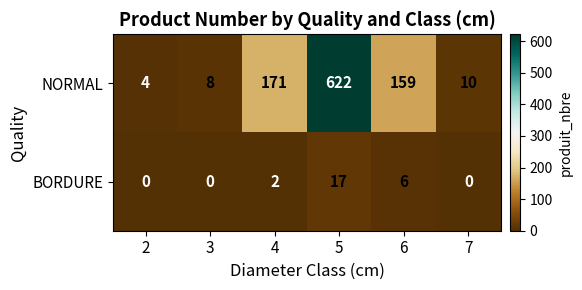

How many data points does each series have?

6